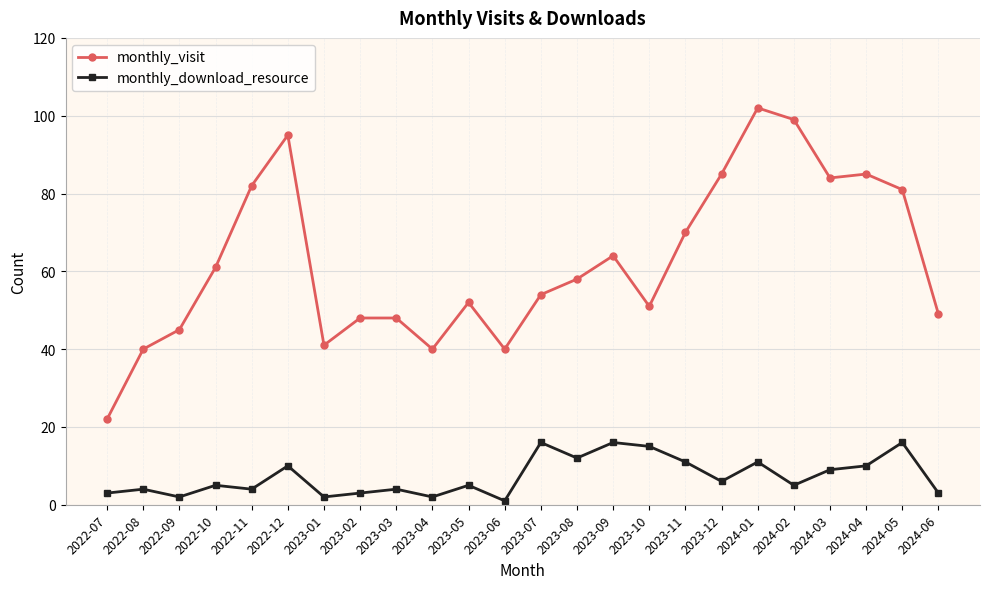

At 2022-08, list the series in order from largest to smallest.

monthly_visit, monthly_download_resource